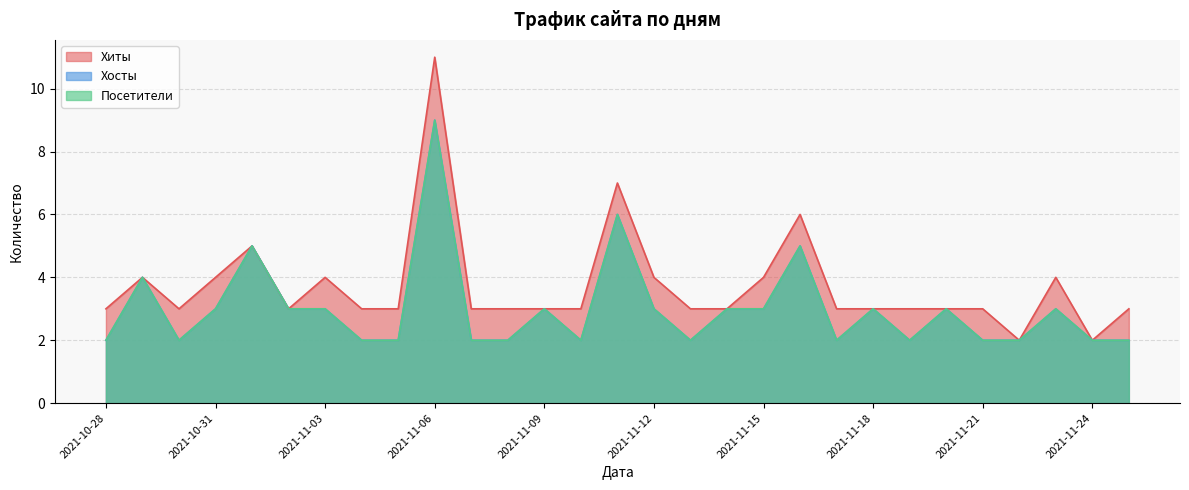

True or false: Посетители has more than 1 points higher than both neighbors.

True